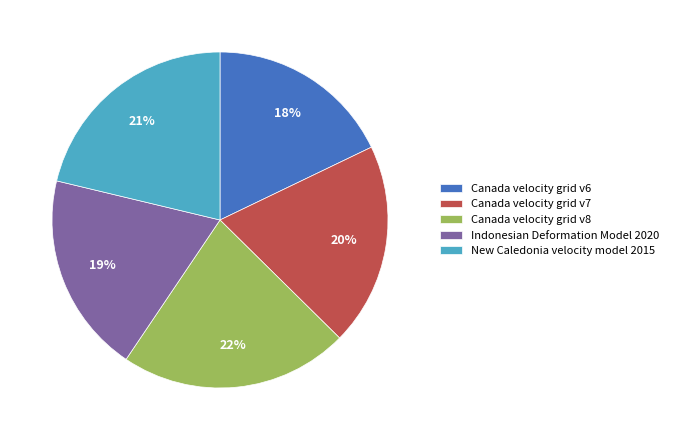

What is the largest slice in the pie chart?

Canada velocity grid v8